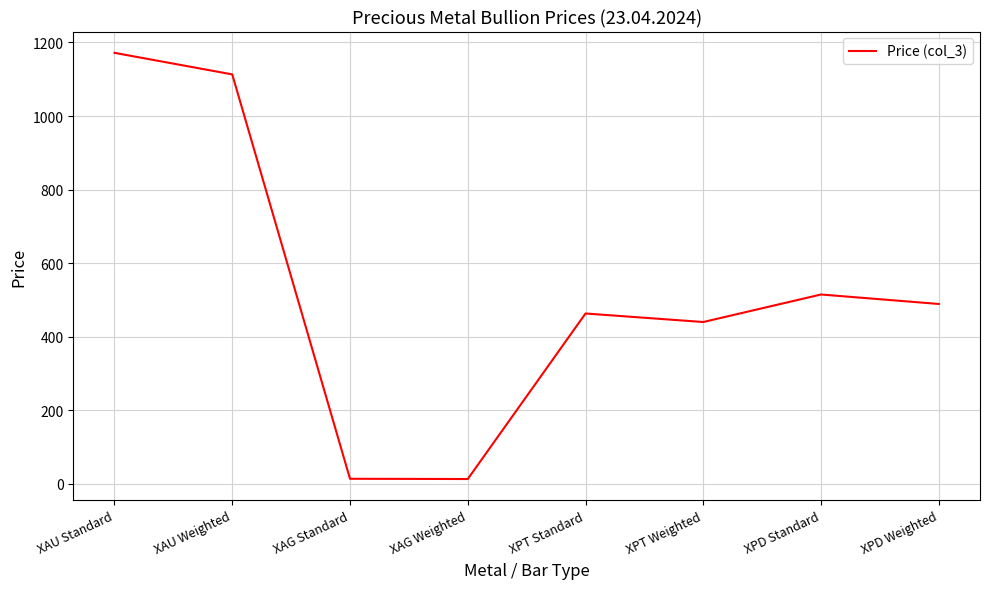

What is the minimum value shown in the chart?

13.3